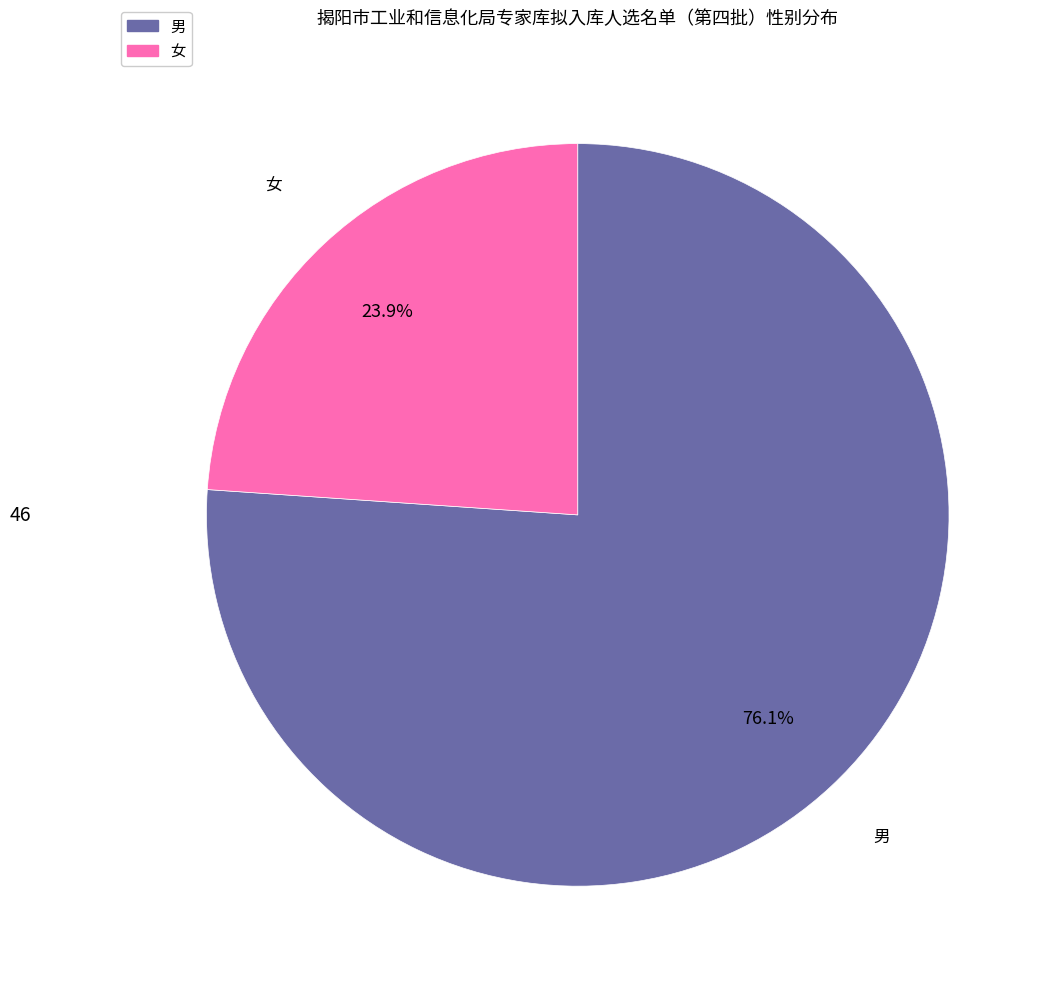

Which slice is the smallest?

女